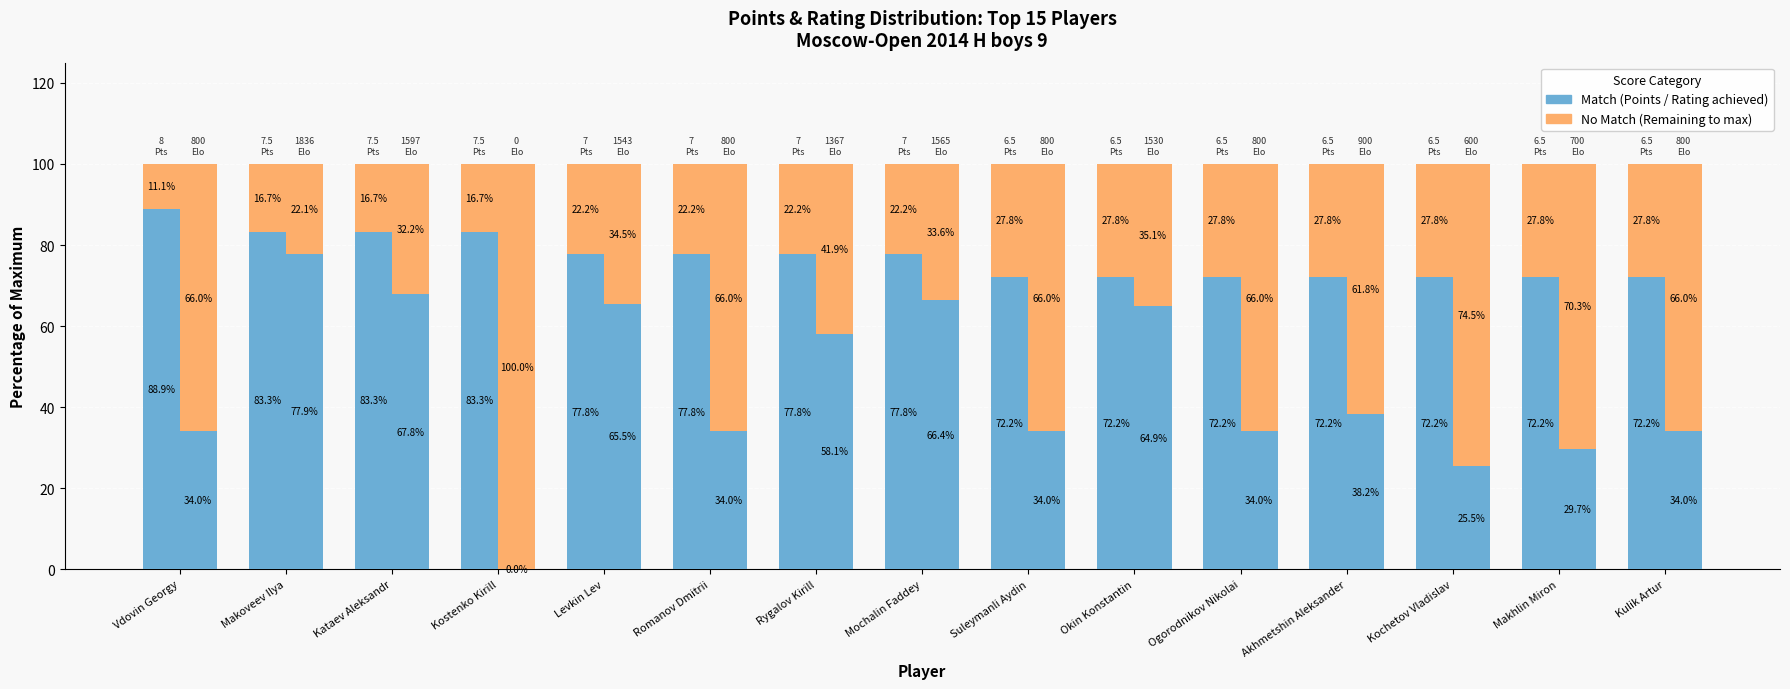

Reading left to right, extract all data points from this chart.

Points Score: 88.9	83.3	83.3	83.3	77.8	77.8	77.8	77.8	72.2	72.2	72.2	72.2	72.2	72.2	72.2
Points Remaining: 11.1	16.7	16.7	16.7	22.2	22.2	22.2	22.2	27.8	27.8	27.8	27.8	27.8	27.8	27.8
Rating Score: 34.0	77.9	67.8	0.0	65.5	34.0	58.1	66.4	34.0	64.9	34.0	38.2	25.5	29.7	34.0
Rating Remaining: 66.0	22.1	32.2	100.0	34.5	66.0	41.9	33.6	66.0	35.1	66.0	61.8	74.5	70.3	66.0